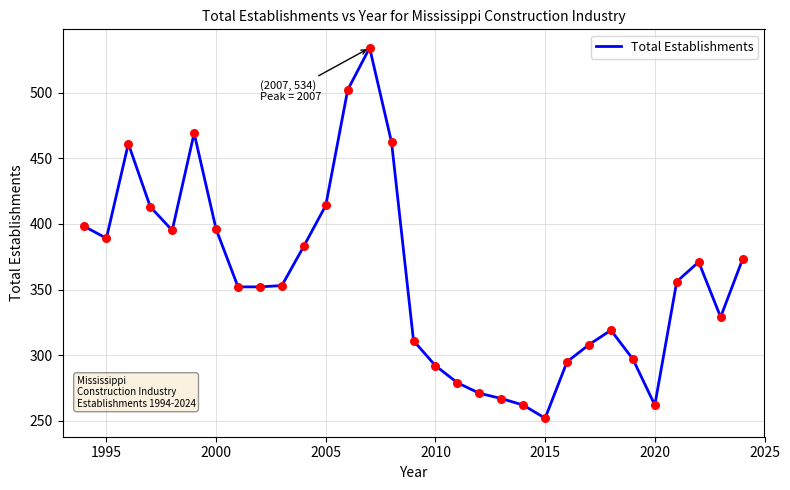

What is the maximum value shown in the chart?

534